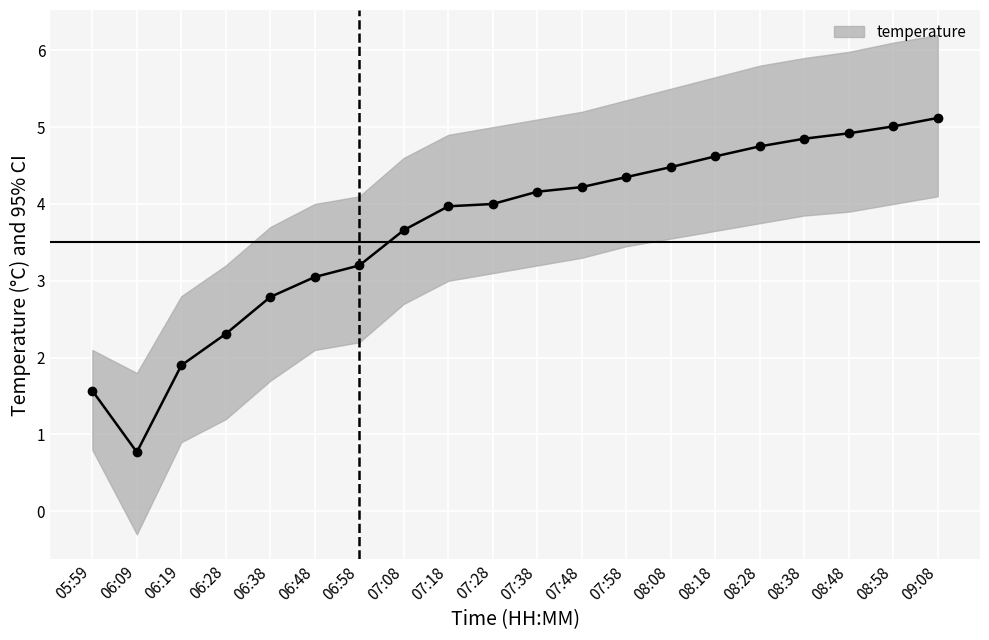

What is the change in value from 06:38 to 06:48?

+0.3